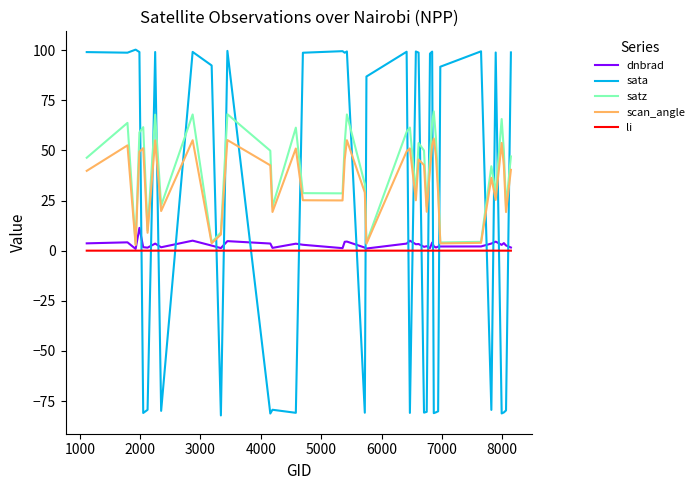

Which series ends up on top after the final intersection of dnbrad and sata?

sata